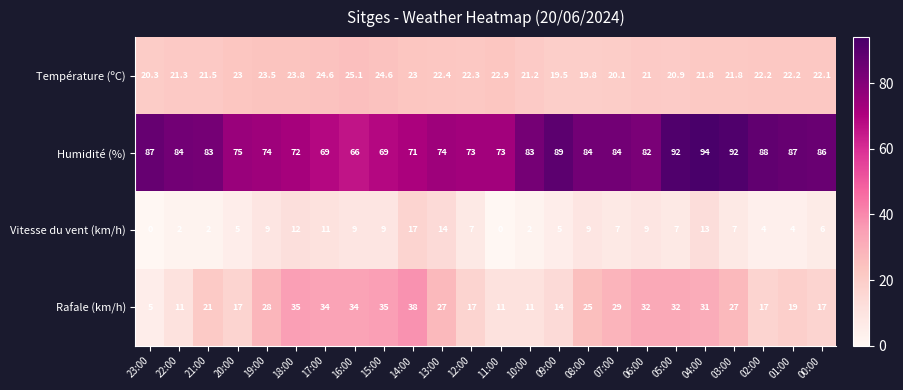

The value of Vitesse du vent (km/h) at 04:00 is 18.6. True or false?

False